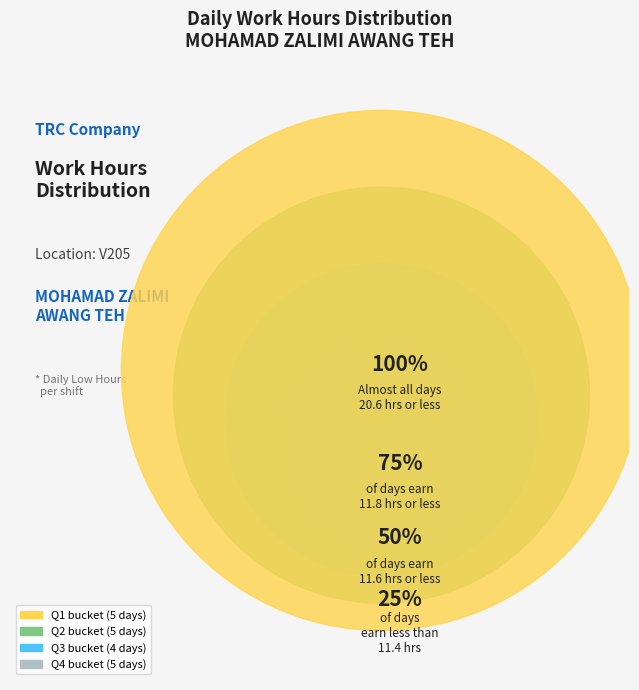

Does 18-Tue represent more than half of the total?

No